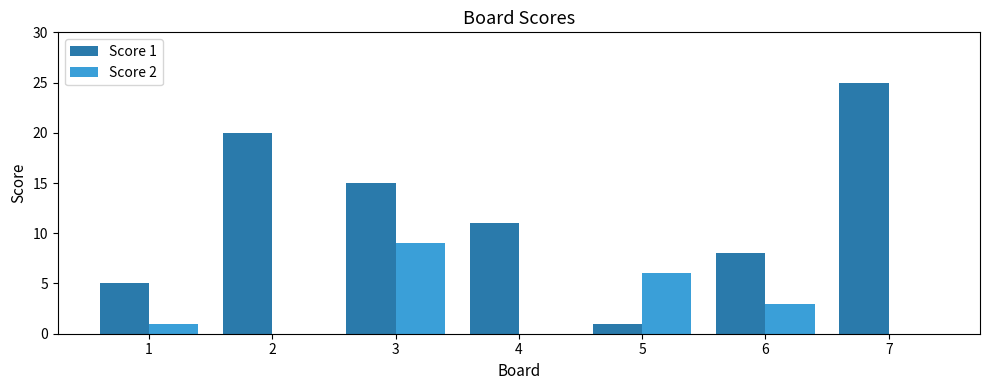

What is the total value across all series at 2?

20